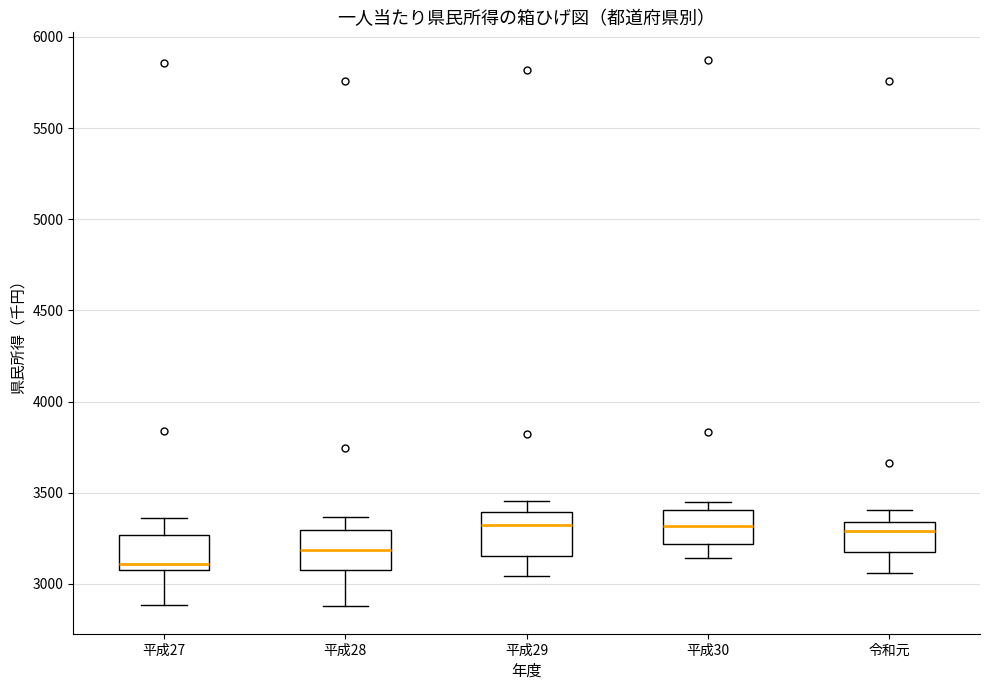

Where does the lower whisker of the box for 平成30 end on the y-axis? The values are not printed on the chart, so give them approximately, as read against the axis.

3150